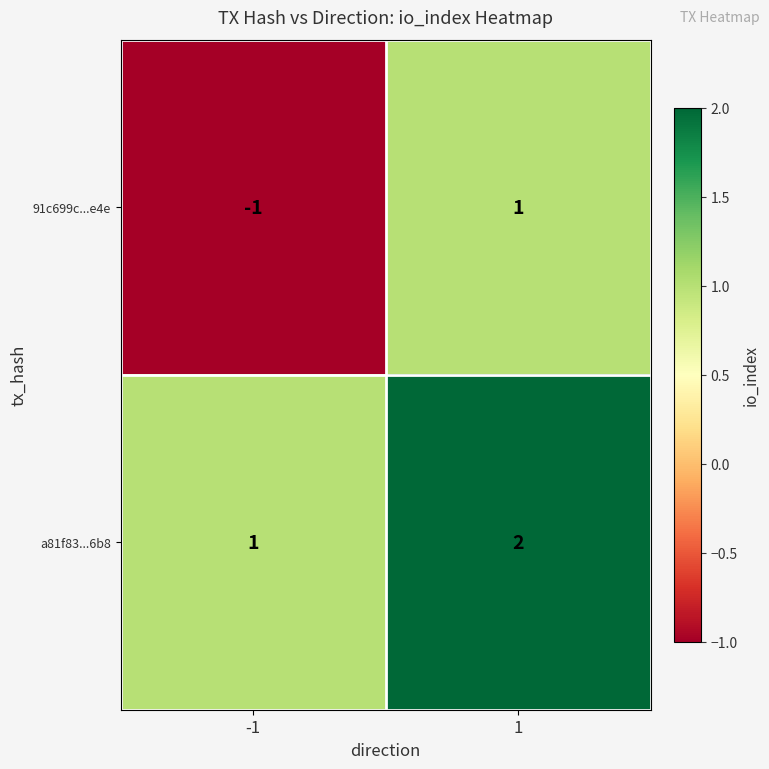

The value of 91c699c...e4e at 1 is 1. True or false?

True